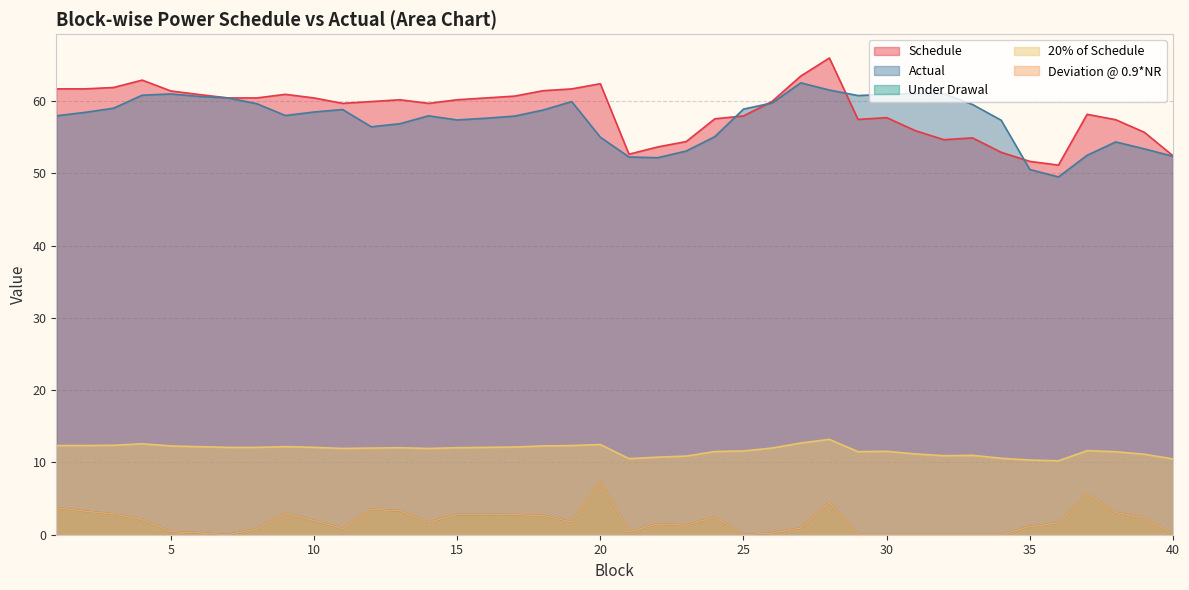

Which series has the widest spread of values?

Schedule